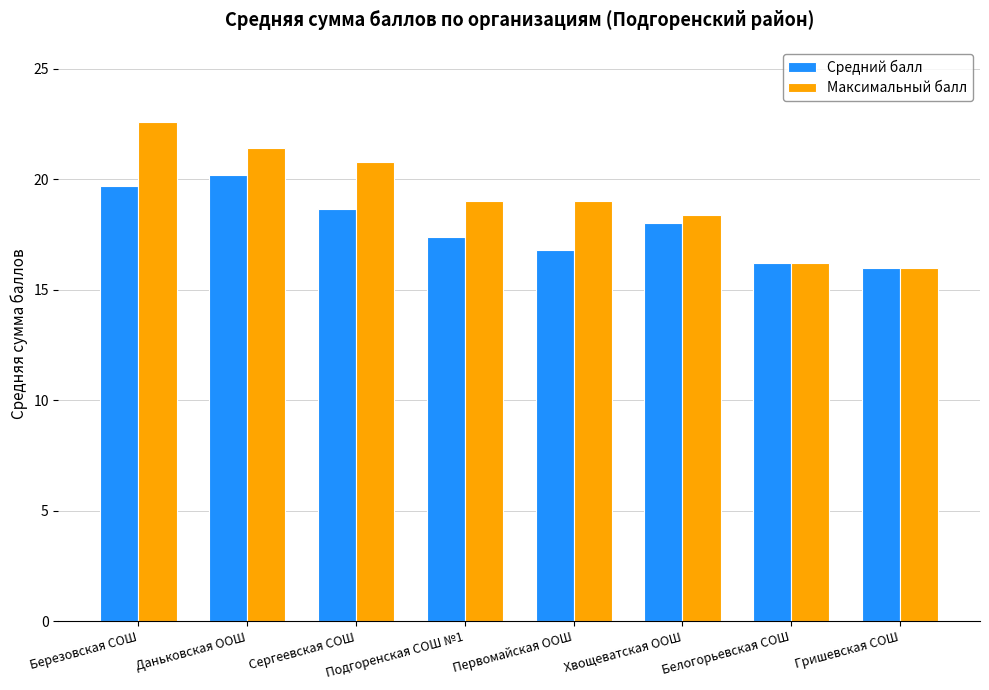

Are the bars grouped side by side (vs. stacked)?

Yes